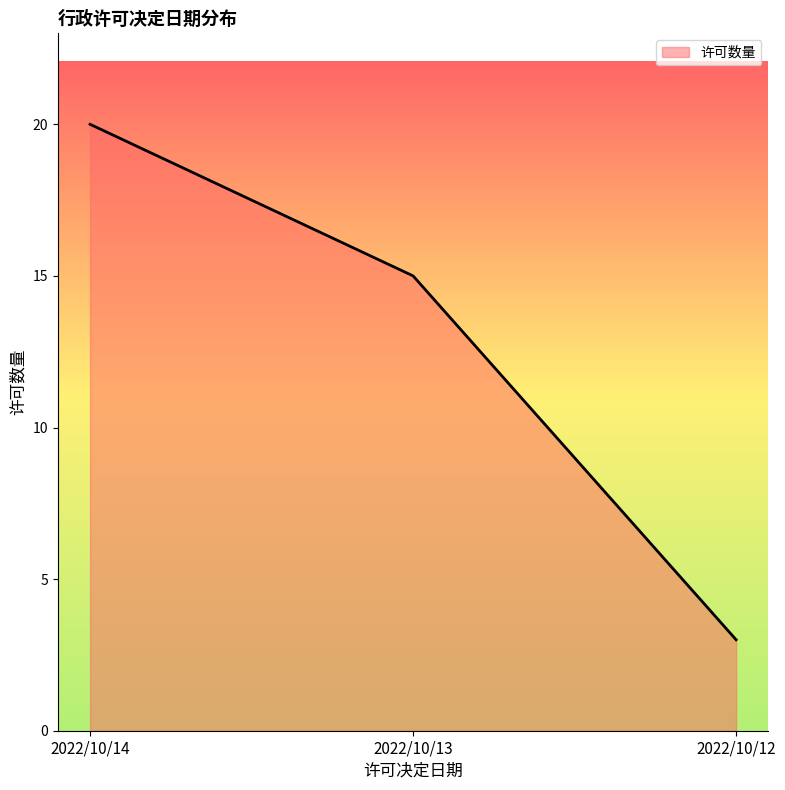

Reading left to right, extract all data points from this chart.

20	15	3